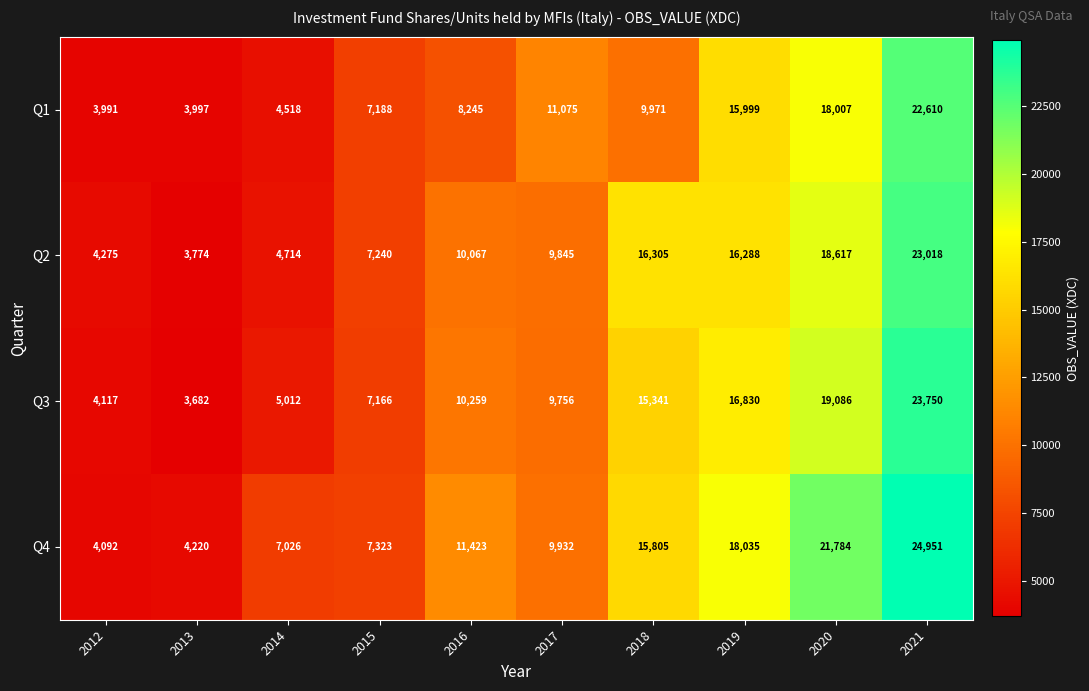

Which series has the largest total across all categories?

Q4